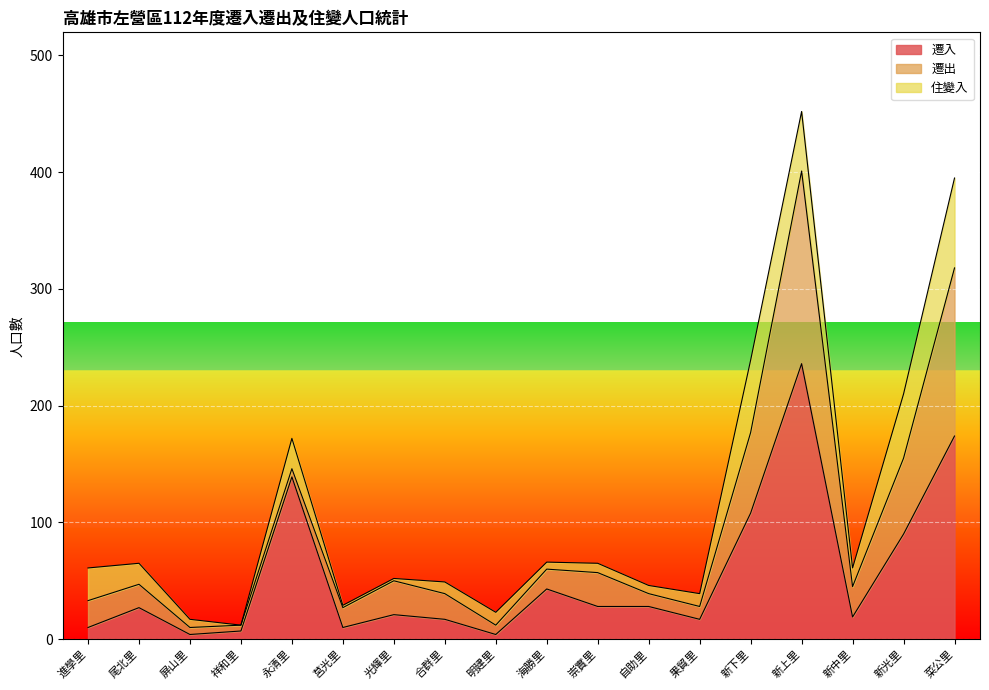

How many positive values does the 住變入 series have?

17